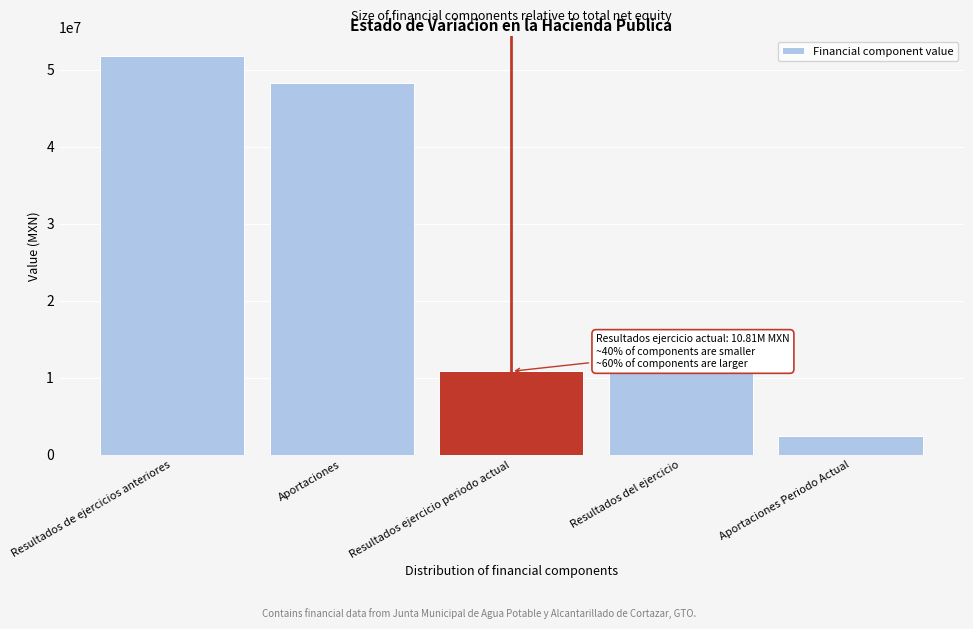

Is it true that the value at Aportaciones Periodo Actual is 2429317.4?

True